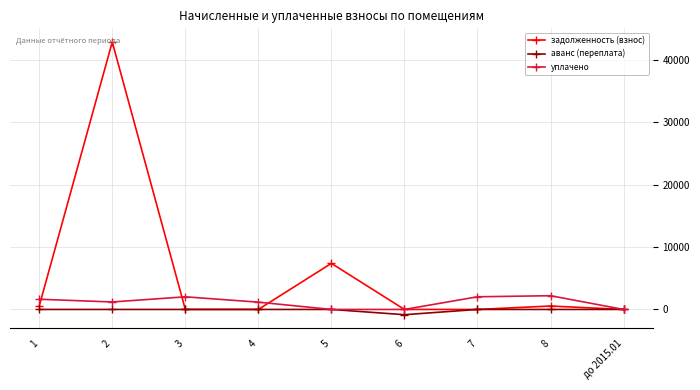

What is the maximum value shown in the chart?

42843.9